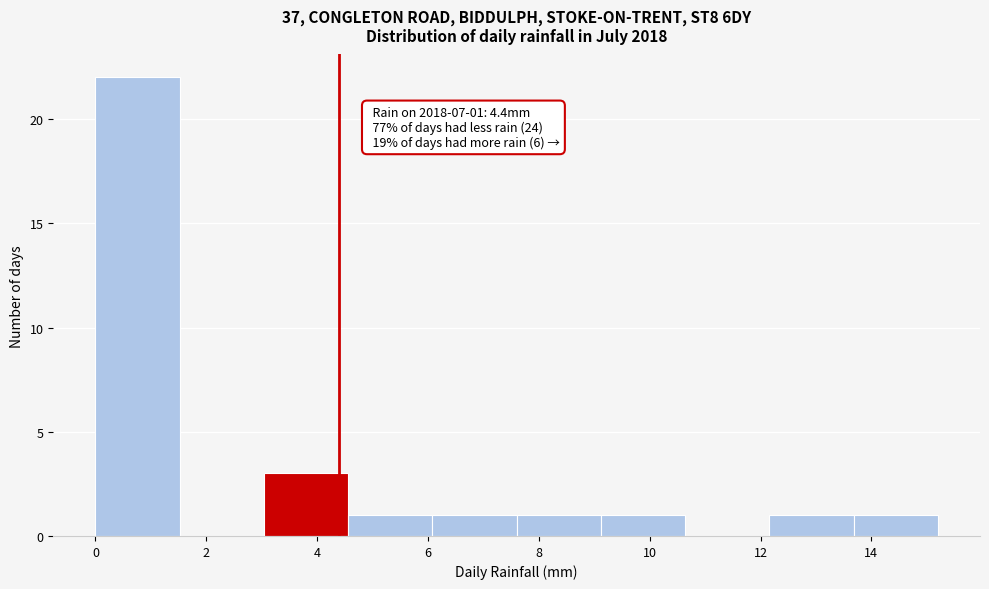

Over which range of the x-axis is the bar tallest?

0.00 to 1.52